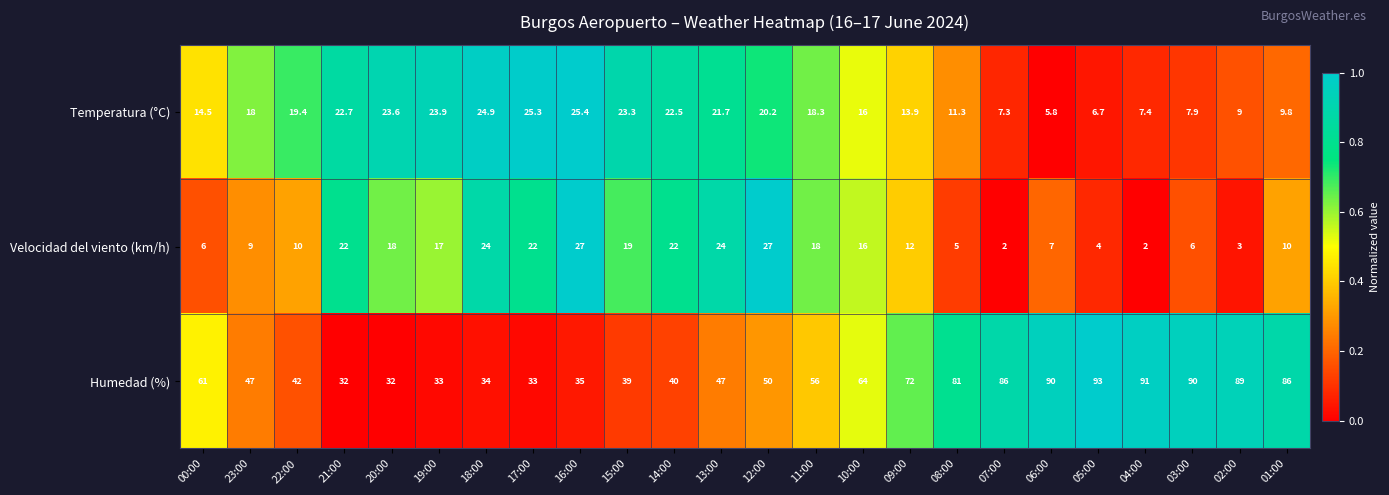

Rank the series at 18:00 from highest to lowest value.

Humedad (%), Temperatura (°C), Velocidad del viento (km/h)